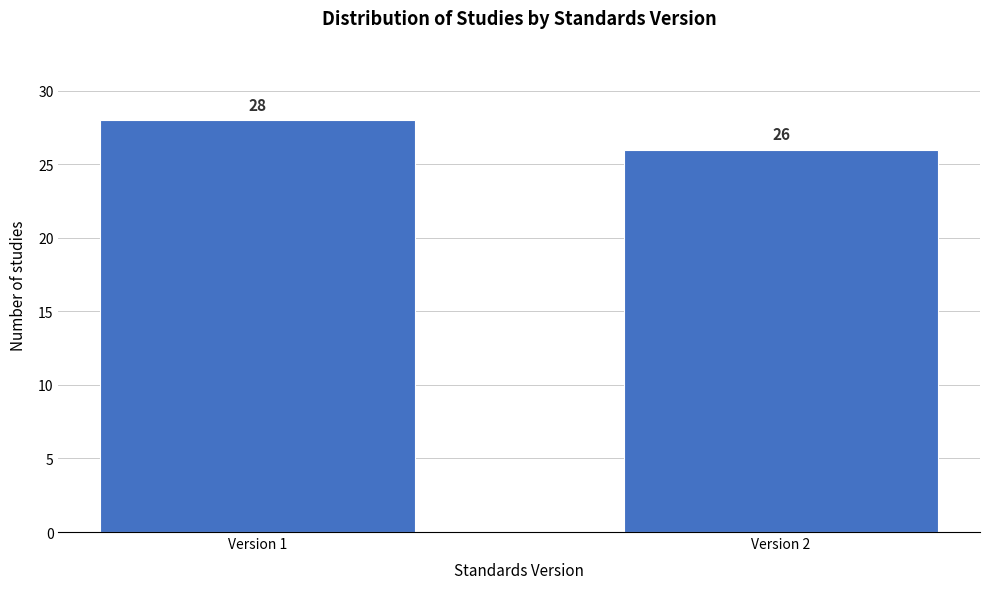

Reading left to right, what are all the values shown in this chart?

28	26